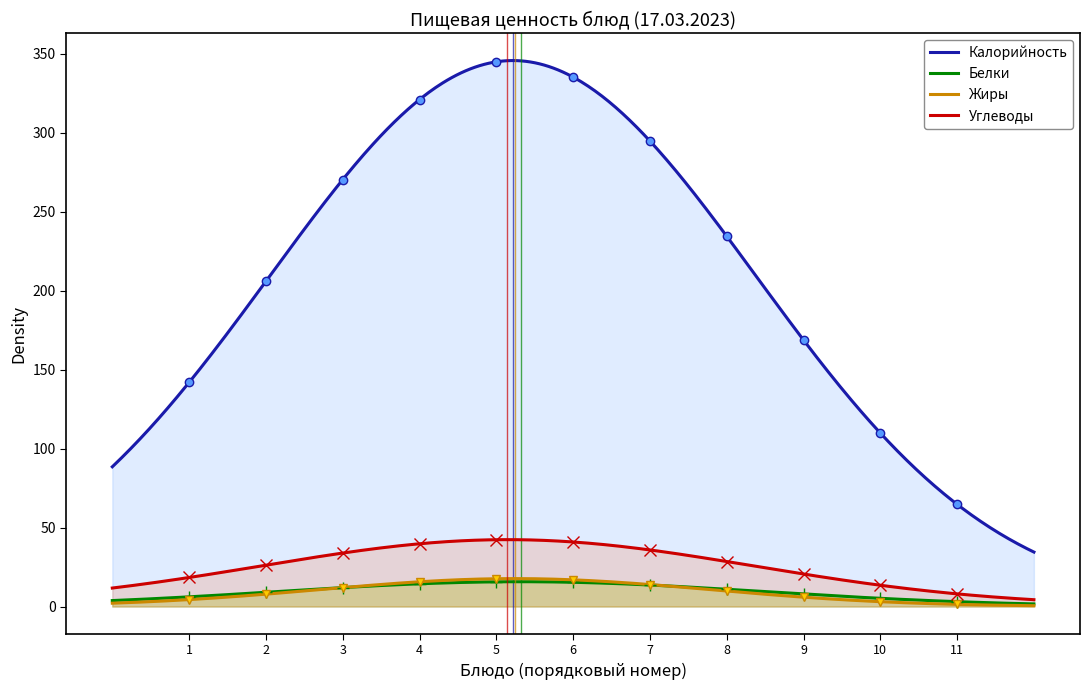

What is the maximum value for Белки?

15.7